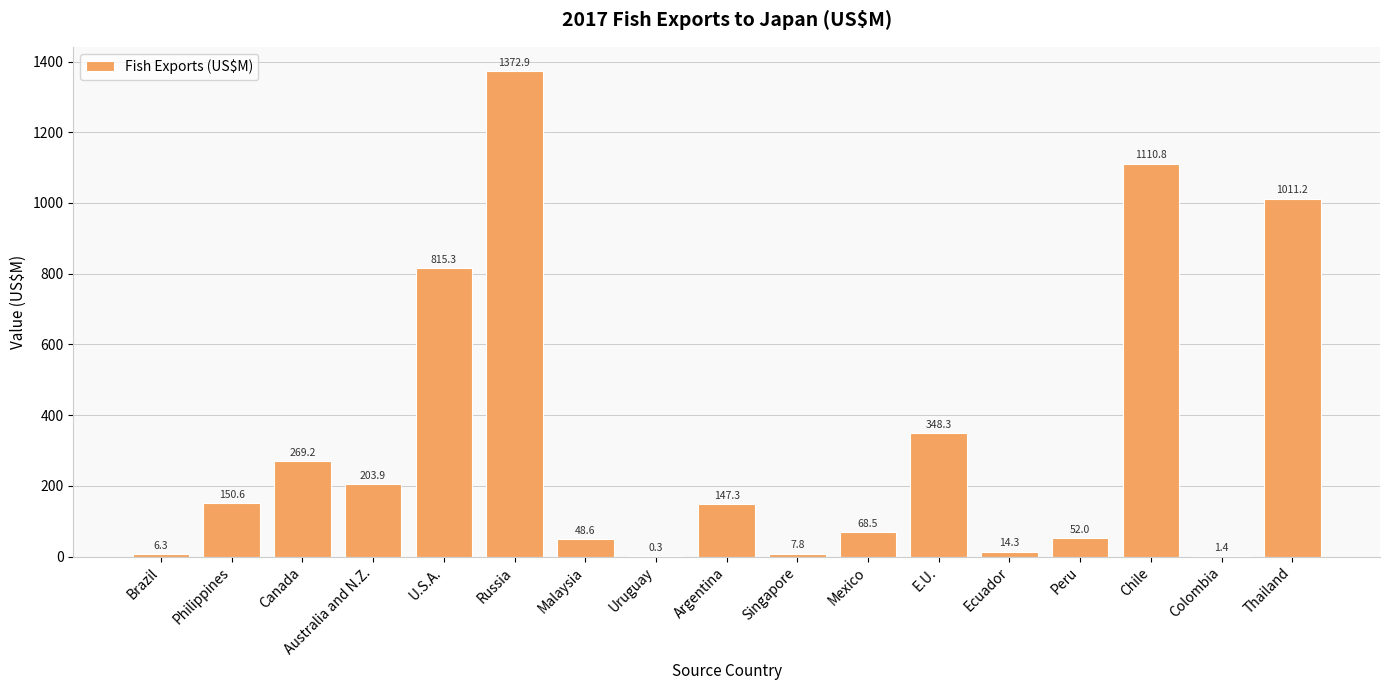

How many data points are above 147?

9